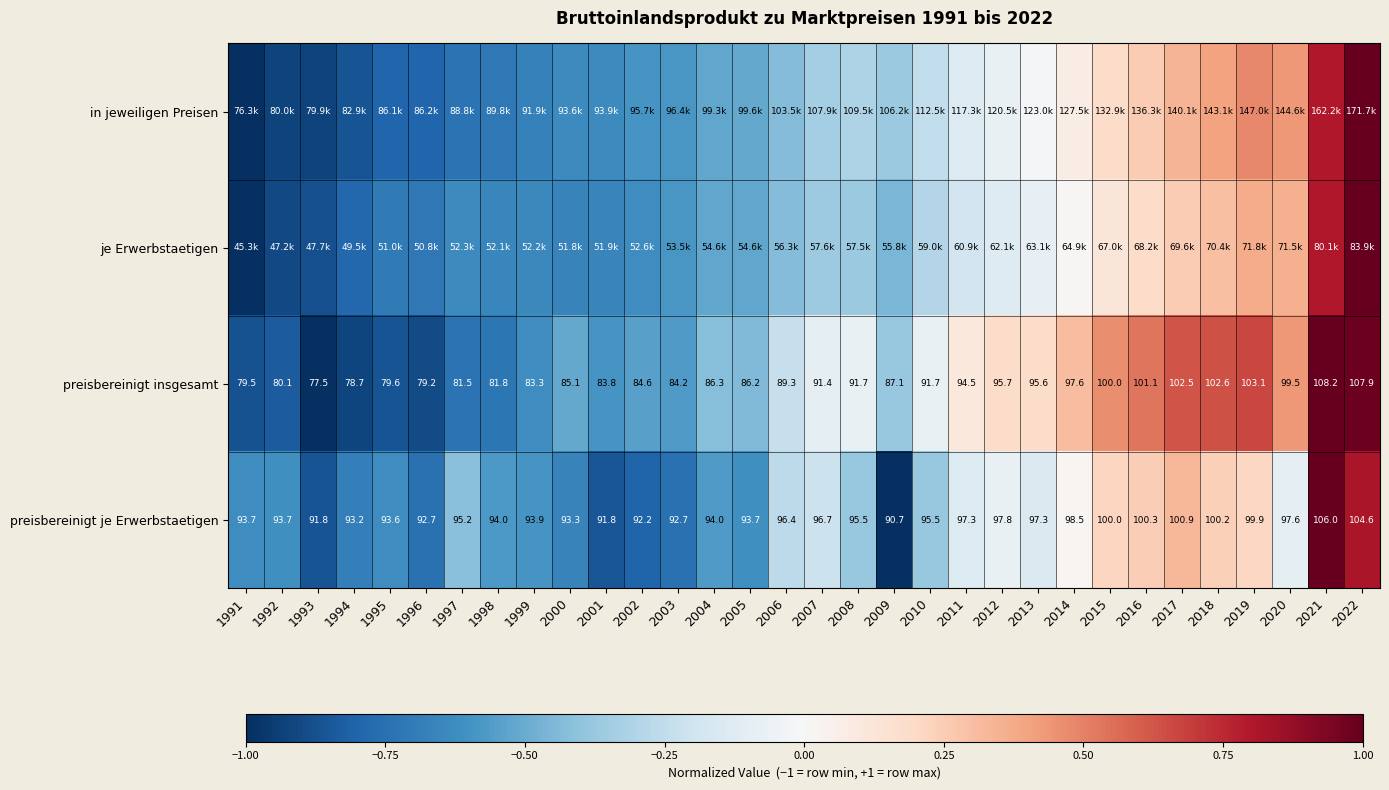

Is the value of preisbereinigt insgesamt at 2015 greater than the value of preisbereinigt je Erwerbstaetigen at 1995?

Yes